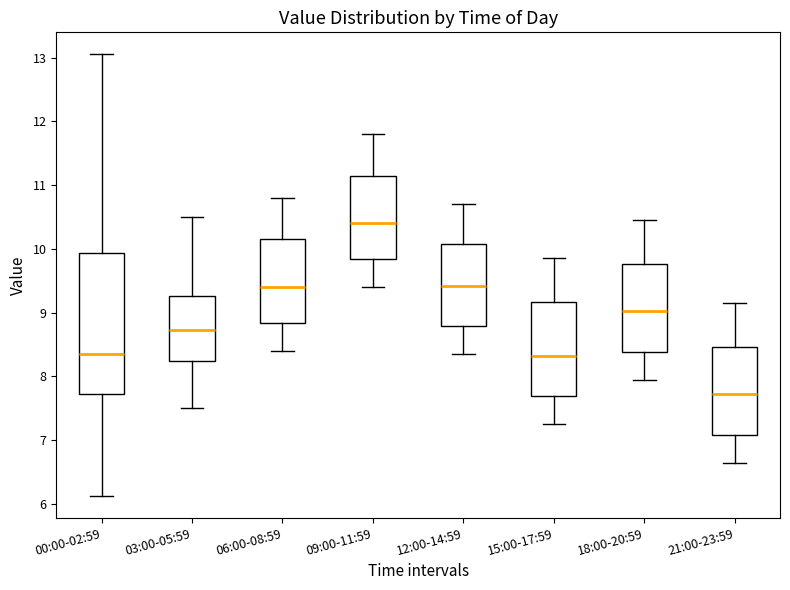

Reading left to right, transcribe this box plot: for each box, give where its median line is, the range the box spans, and where its two whiskers end, as read against the y-axis. The values are not printed on the chart, so give them approximately, as read against the axis.

00:00-02:59: median 8.4, box 7.7 to 9.9, whiskers 6.1 to 13.1
03:00-05:59: median 8.7, box 8.2 to 9.3, whiskers 7.5 to 10.5
06:00-08:59: median 9.4, box 8.8 to 10.2, whiskers 8.4 to 10.8
09:00-11:59: median 10.4, box 9.8 to 11.2, whiskers 9.4 to 11.8
12:00-14:59: median 9.4, box 8.8 to 10.1, whiskers 8.4 to 10.7
15:00-17:59: median 8.3, box 7.7 to 9.2, whiskers 7.3 to 9.9
18:00-20:59: median 9.0, box 8.4 to 9.8, whiskers 8.0 to 10.5
21:00-23:59: median 7.7, box 7.1 to 8.5, whiskers 6.7 to 9.2